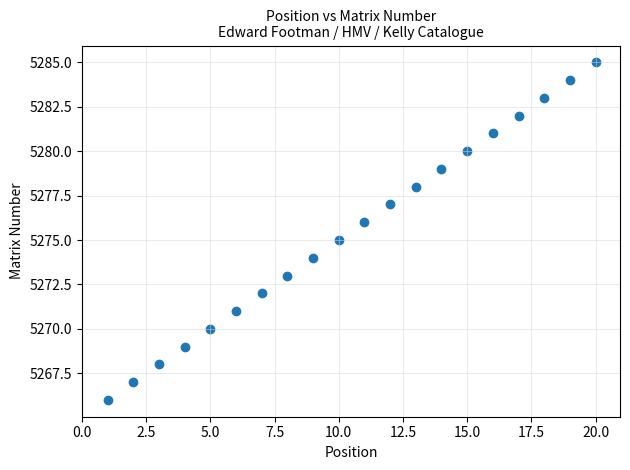

What is the range of X values (max minus min)?

19